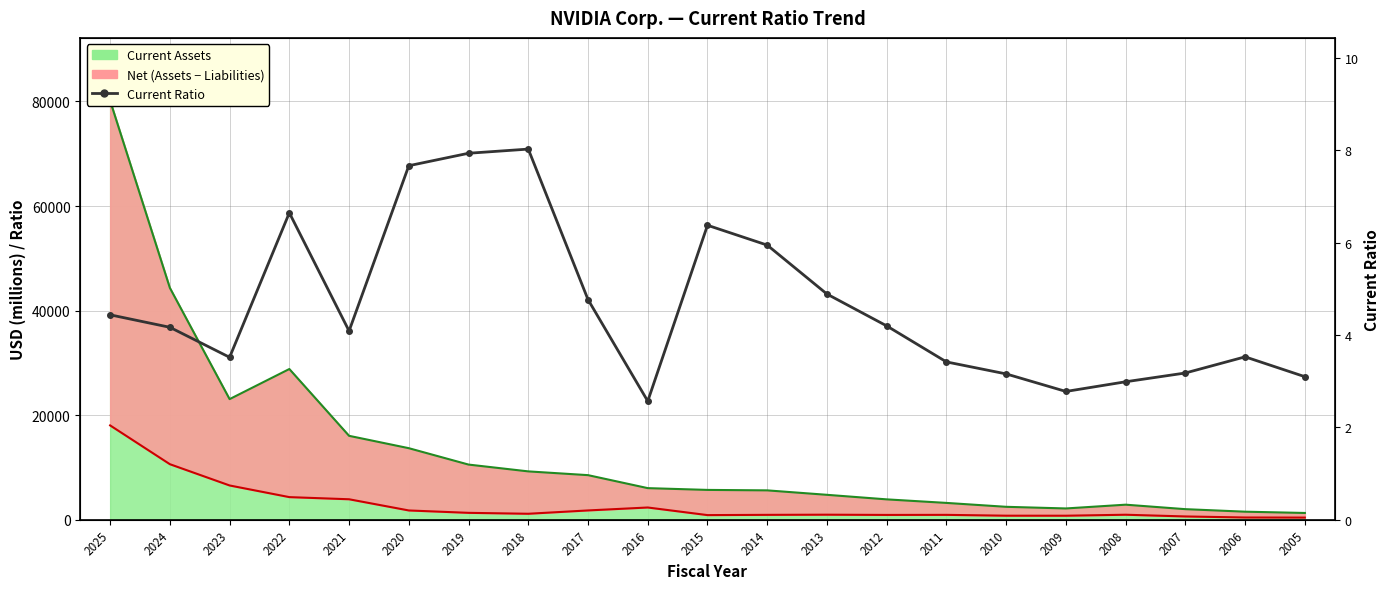

What is the sum of all values?

97.4